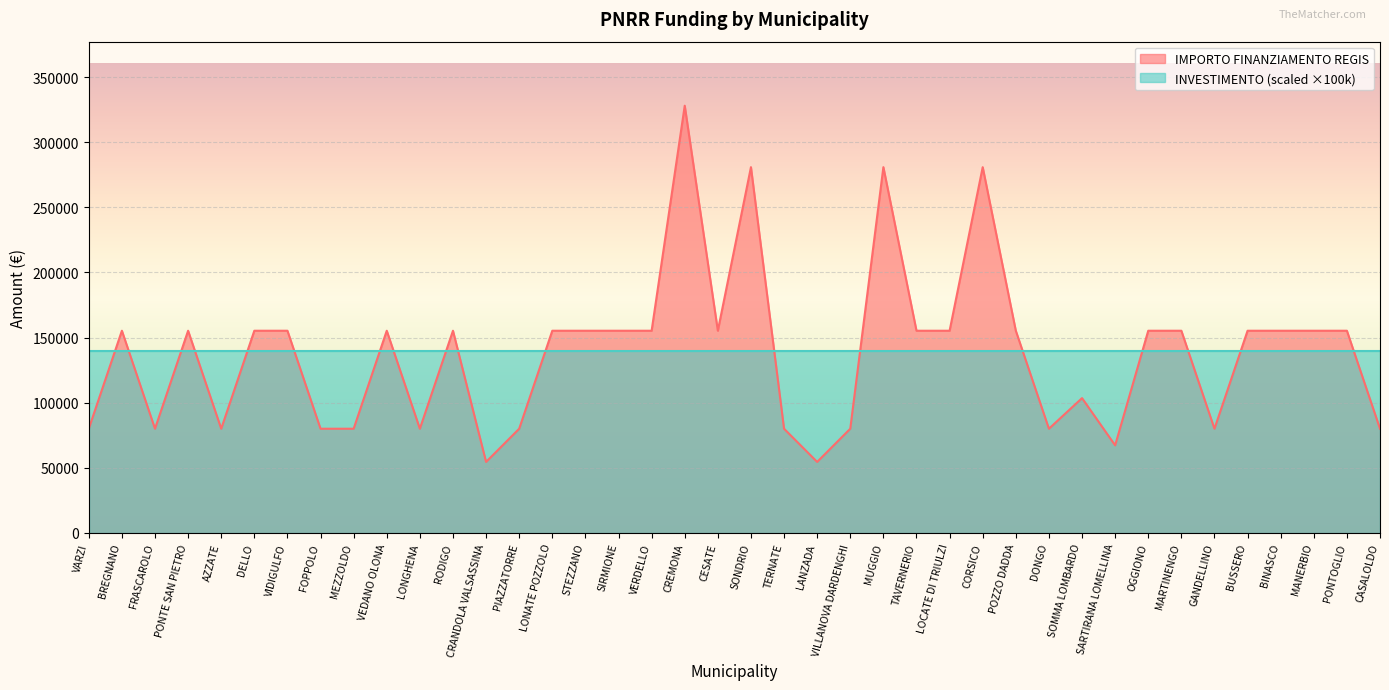

How many points are higher than both their immediate neighbors (excluding endpoints)?

9